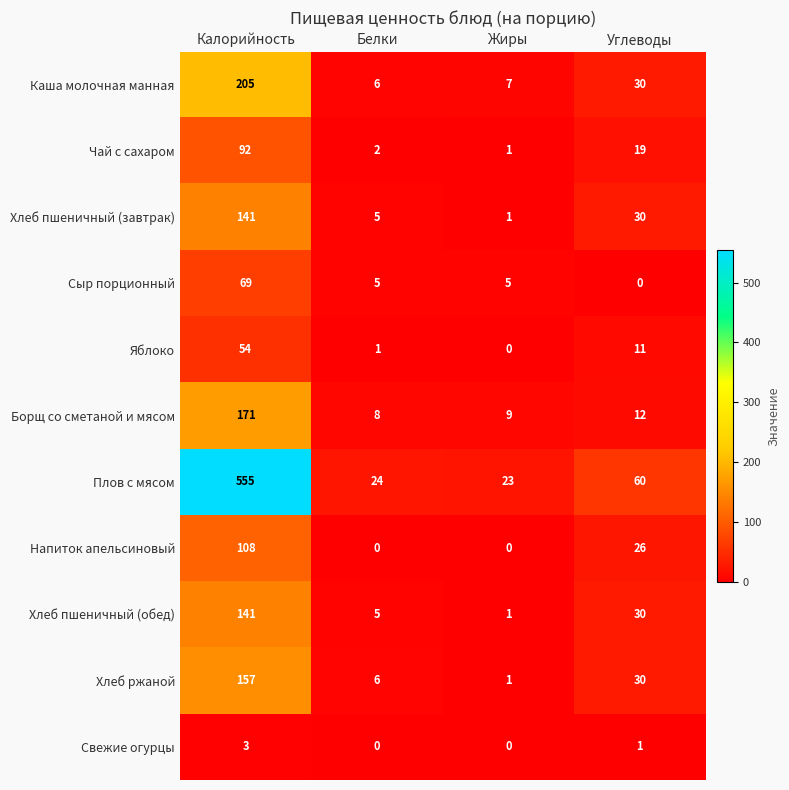

What is the sum of all Напиток апельсиновый values?

134